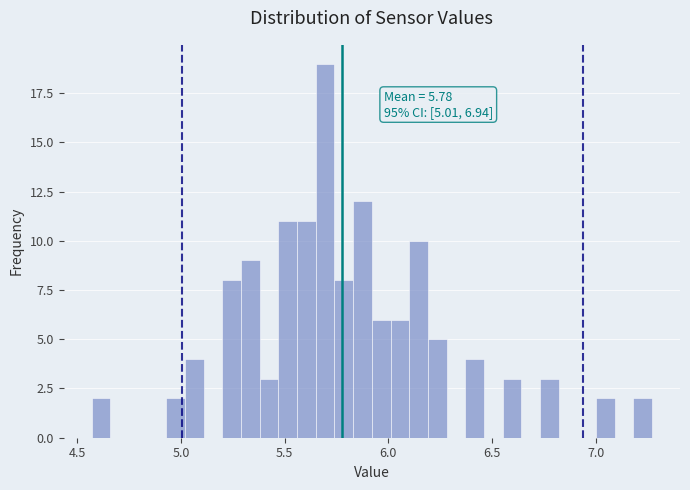

Read against the x-axis, roughly where is the centre of the tallest bar?

5.70